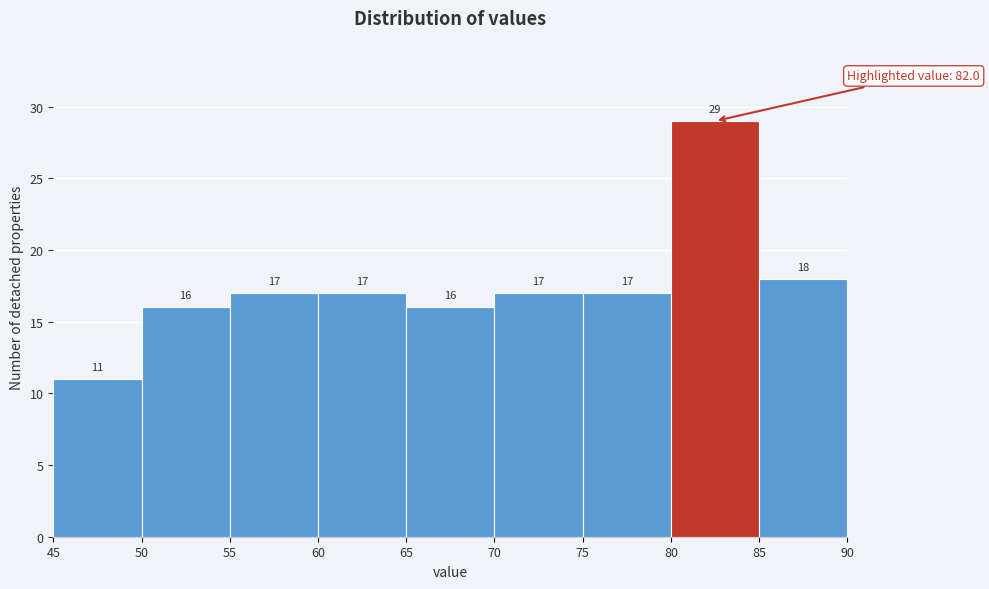

Reading left to right, list every bar in this chart as the range it spans on the x-axis followed by its height.

45 to 50: 11
50 to 55: 16
55 to 60: 17
60 to 65: 17
65 to 70: 16
70 to 75: 17
75 to 80: 17
80 to 85: 29
85 to 90: 18